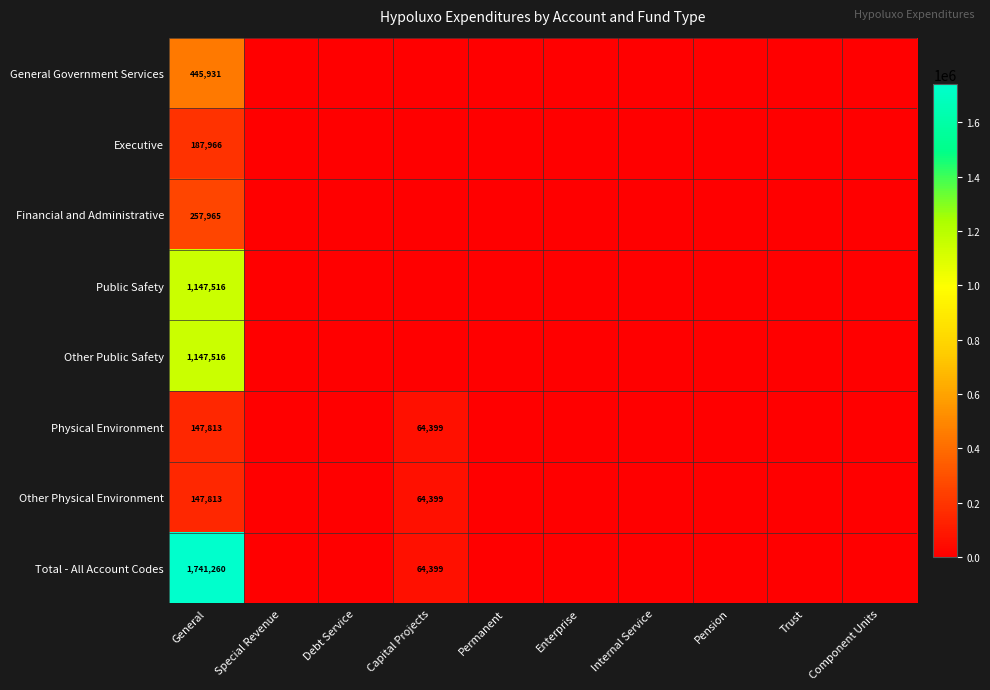

Which series has the largest range (max minus min)?

Total - All Account Codes